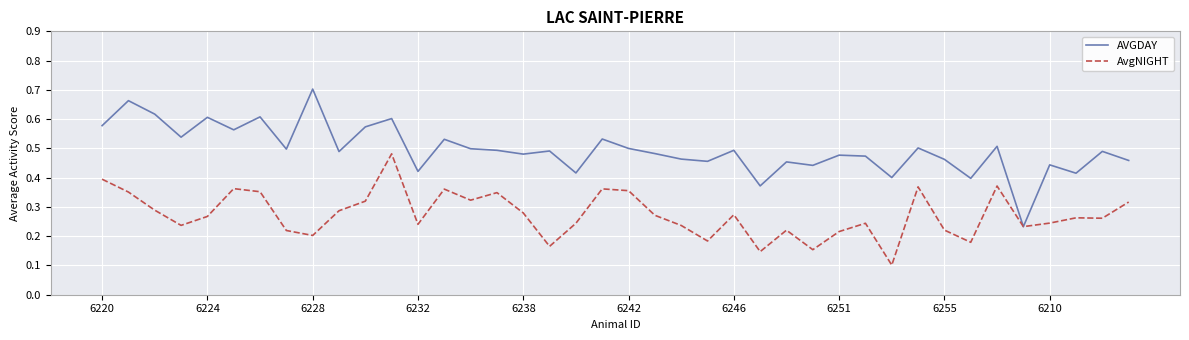

Which series has the largest total across all categories?

AVGDAY